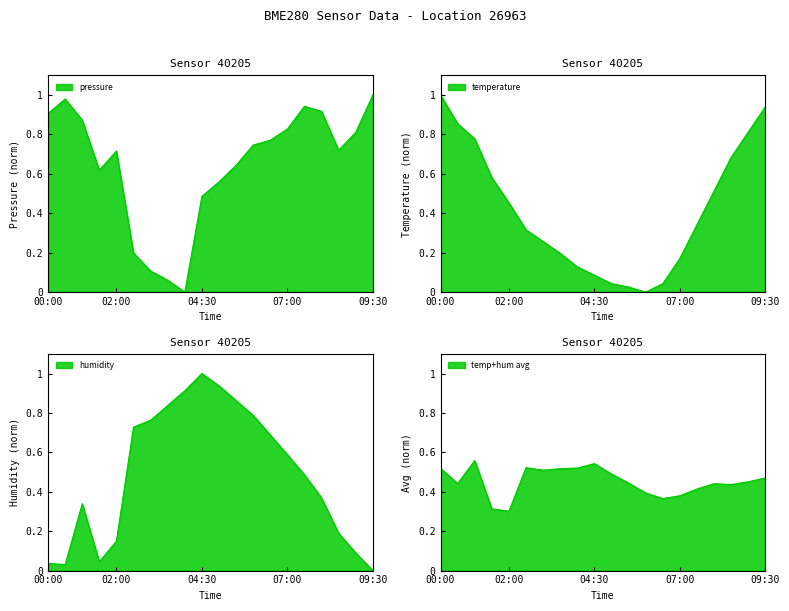

The value of temperature at 01:30 is 0.6. True or false?

True